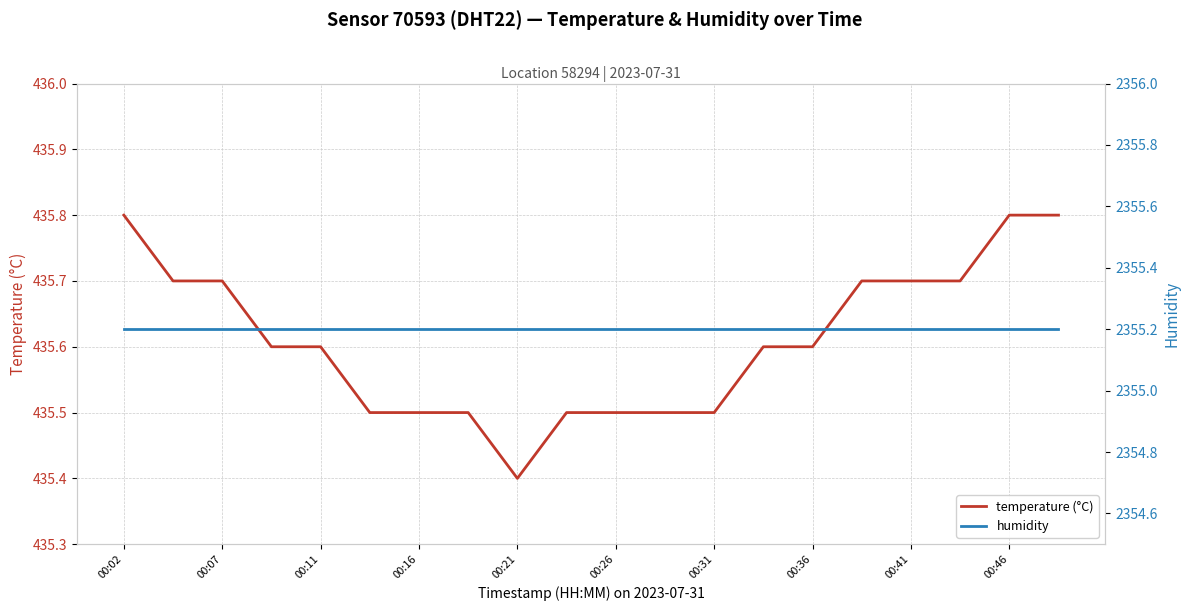

What is the greatest value displayed?

2355.2